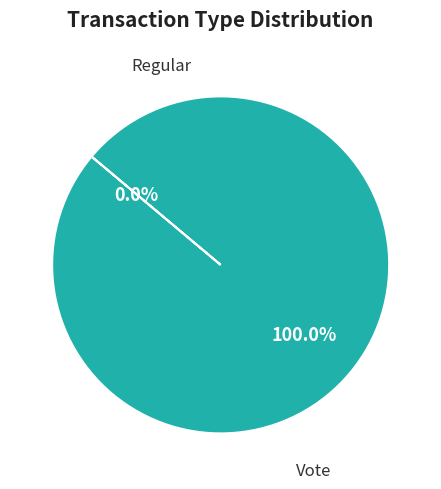

Is it true that Regular is 0% of the pie?

True